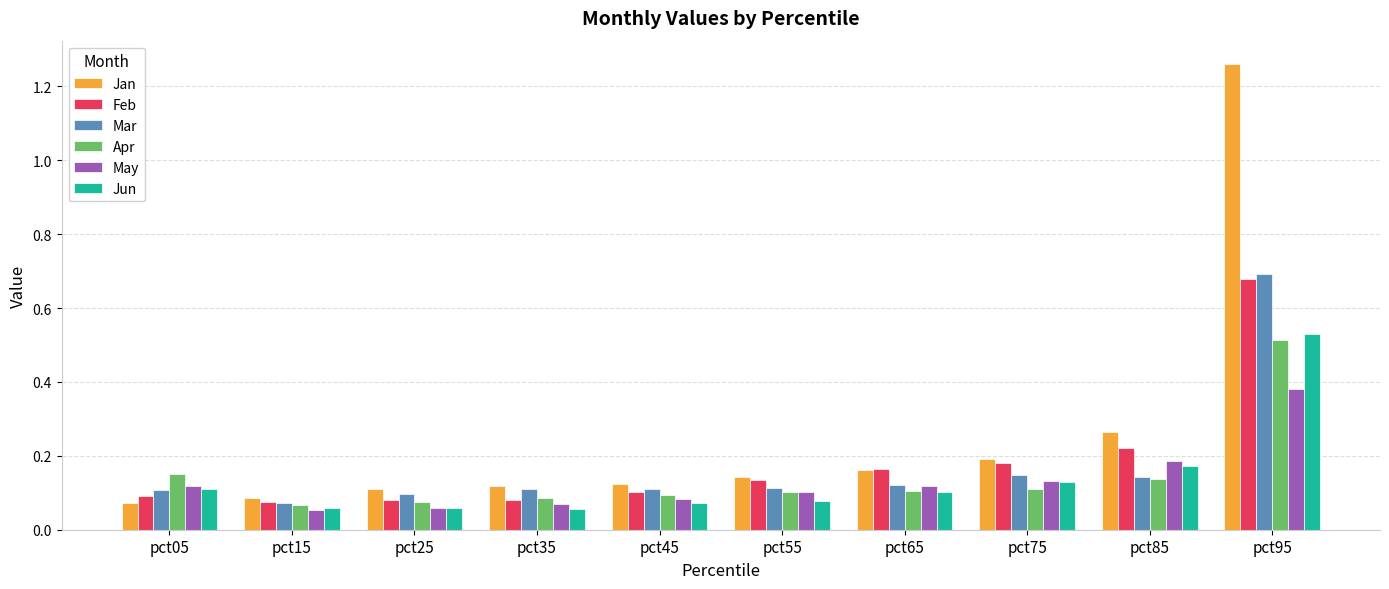

At which category does the chart reach its peak across all series?

pct95